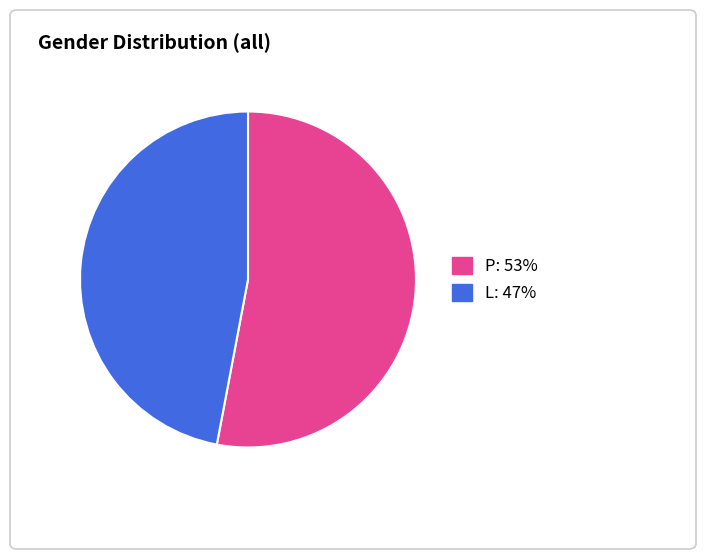

Is the sum of L and P greater than half?

Yes